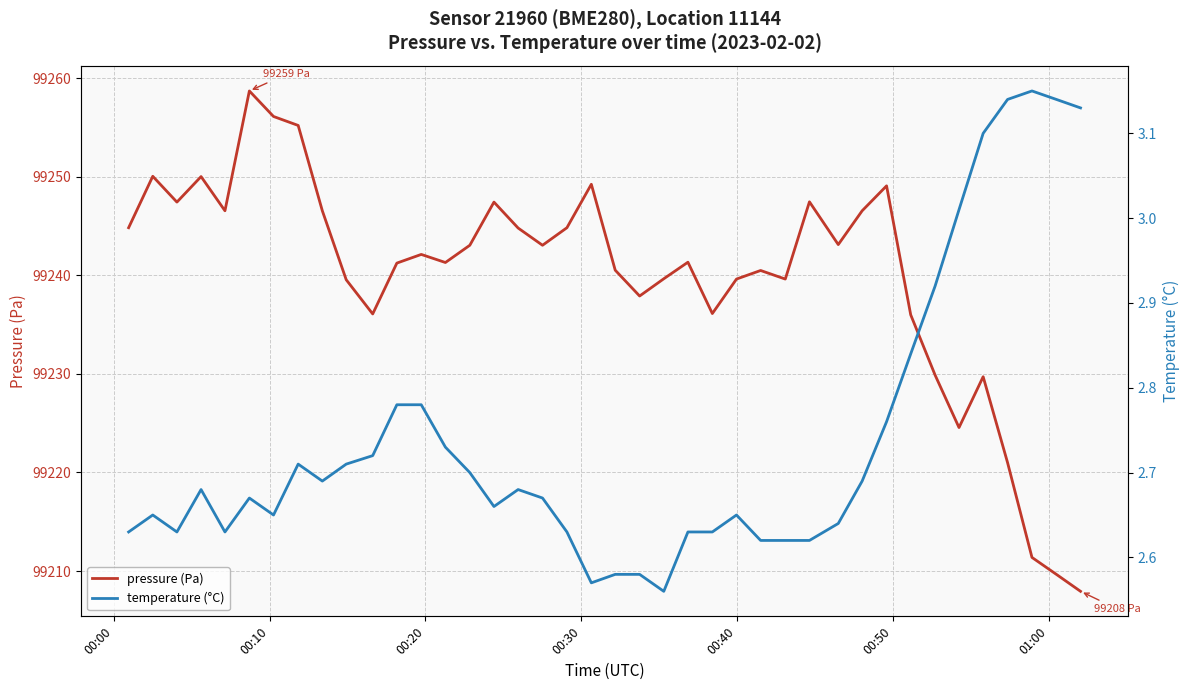

What is the lowest value of the pressure (Pa) series?

99207.9